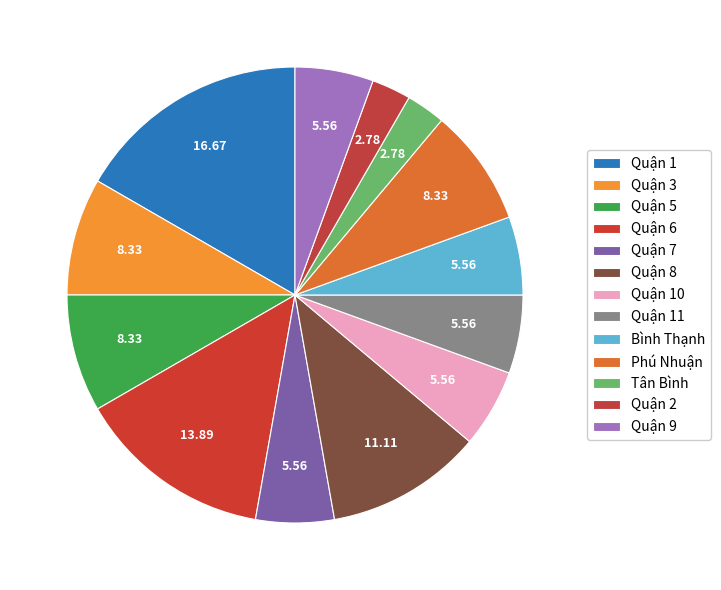

What percentage is the Quận 2 slice, to the nearest percent?

3%